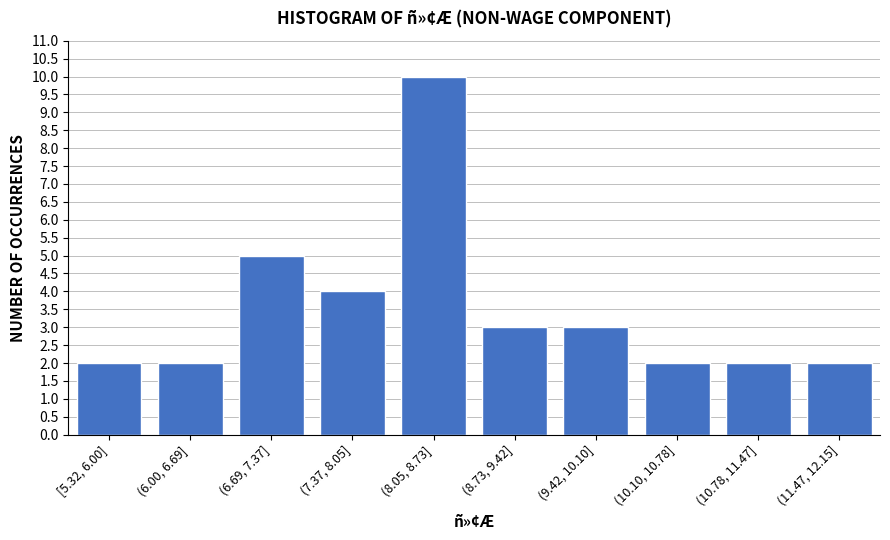

Reading left to right, what are all the values shown in this chart?

[5.32, 6.00]=2	(6.00, 6.69]=2	(6.69, 7.37]=5	(7.37, 8.05]=4	(8.05, 8.73]=10	(8.73, 9.42]=3	(9.42, 10.10]=3	(10.10, 10.78]=2	(10.78, 11.47]=2	(11.47, 12.15]=2